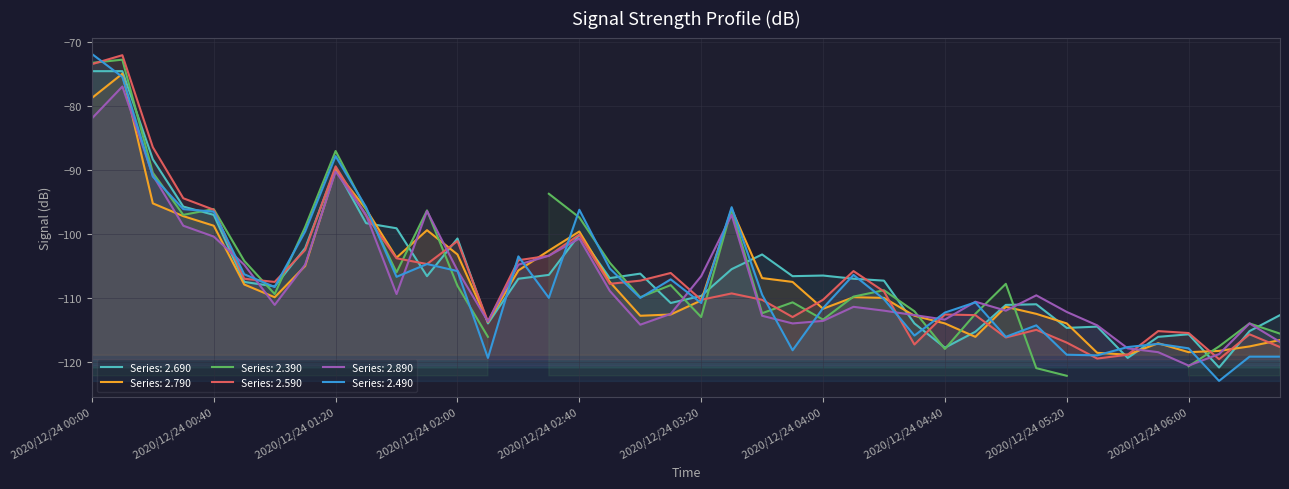

Is it true that Series: 2.590 equals -110.3 at 2020/12/24 03:20?

True